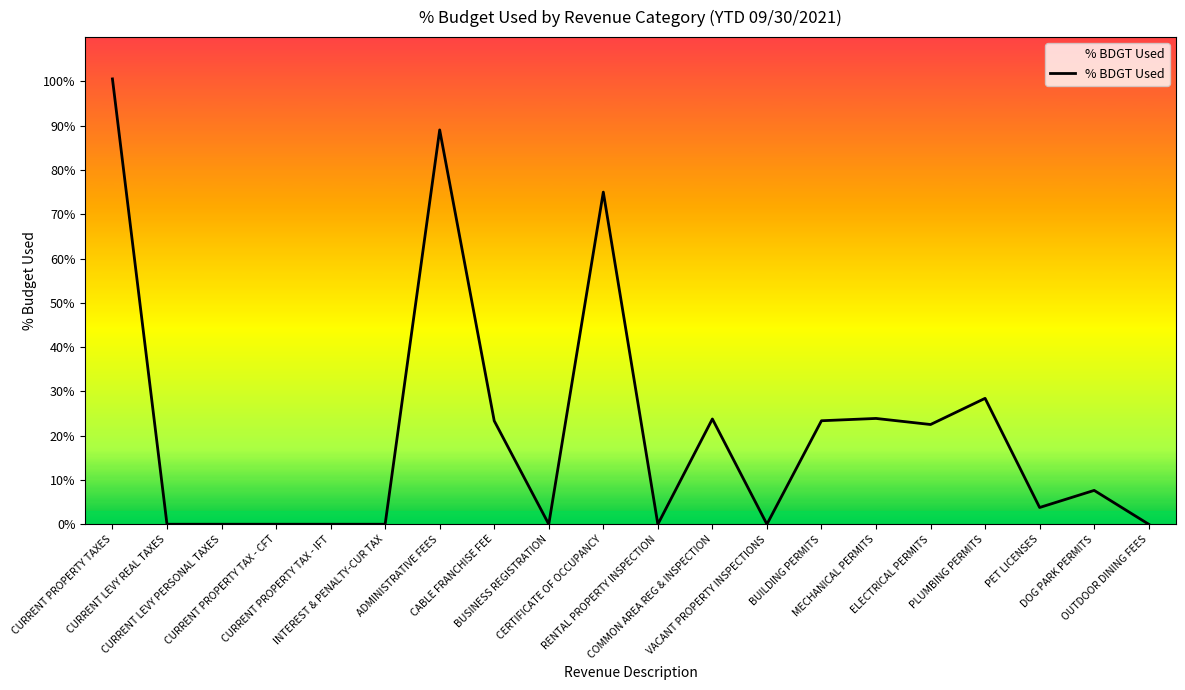

How many categories are shown in the chart?

20